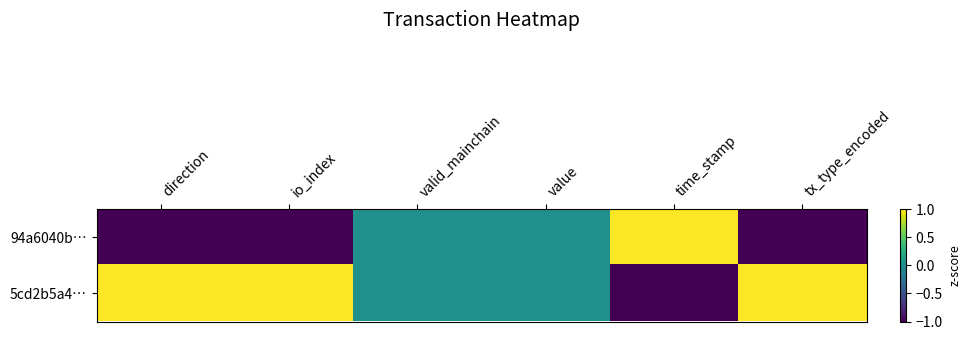

Count the number of categories in the chart.

6